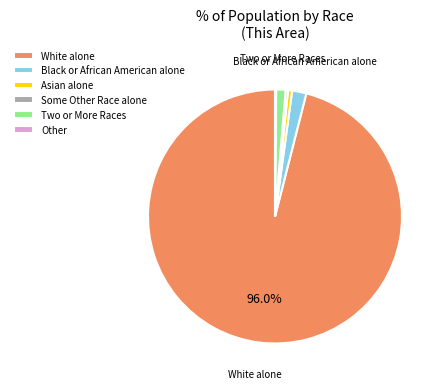

Does White alone represent more than half of the total?

Yes